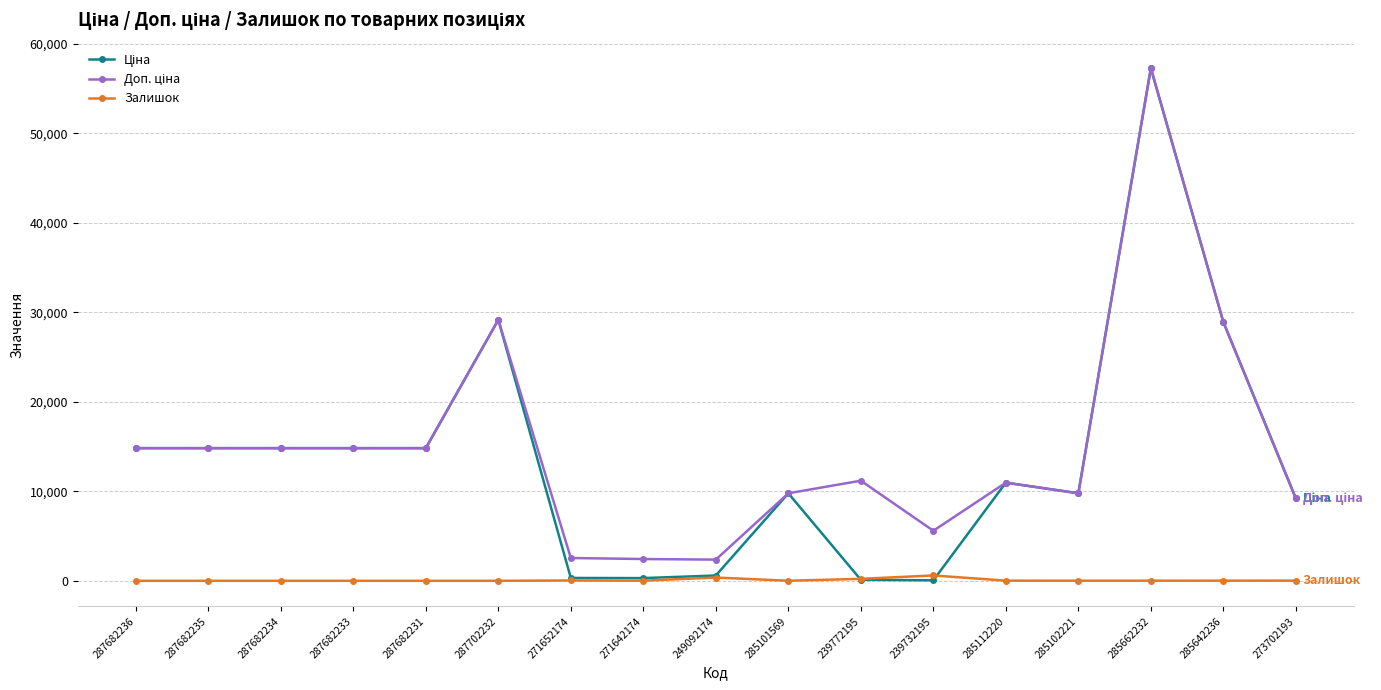

What is the total value across all series at 287682234?

29635.2